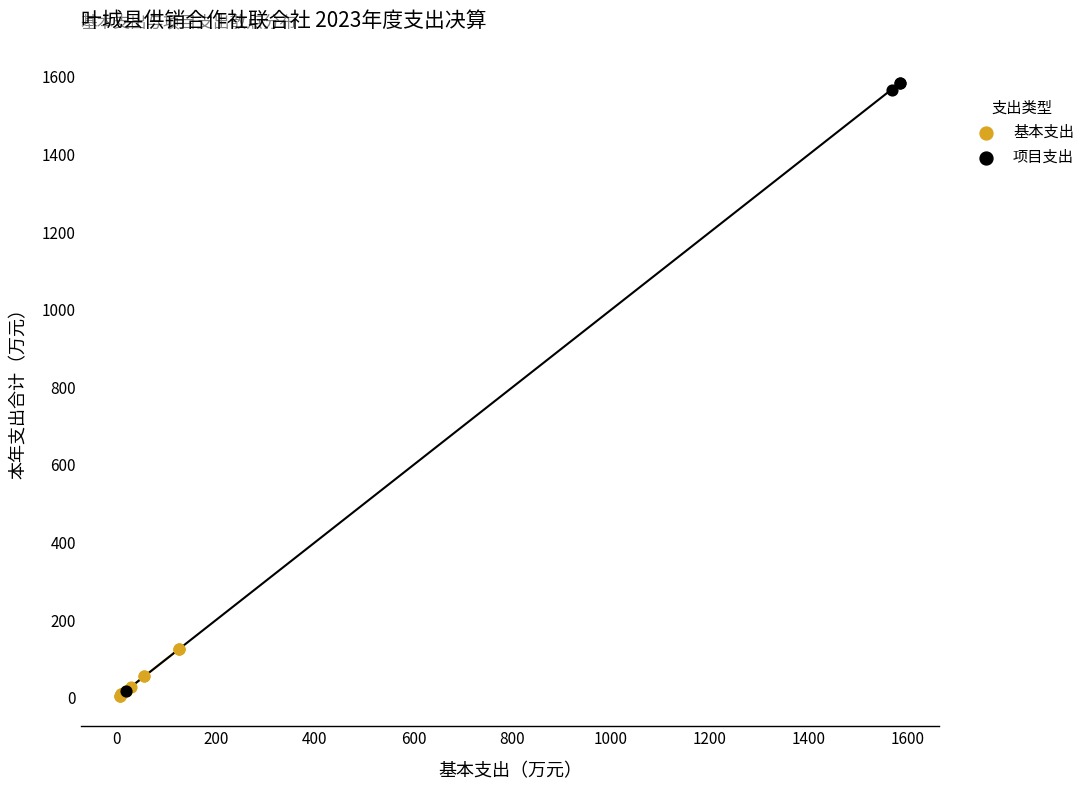

Which series has the largest Y range (max minus min)?

项目支出